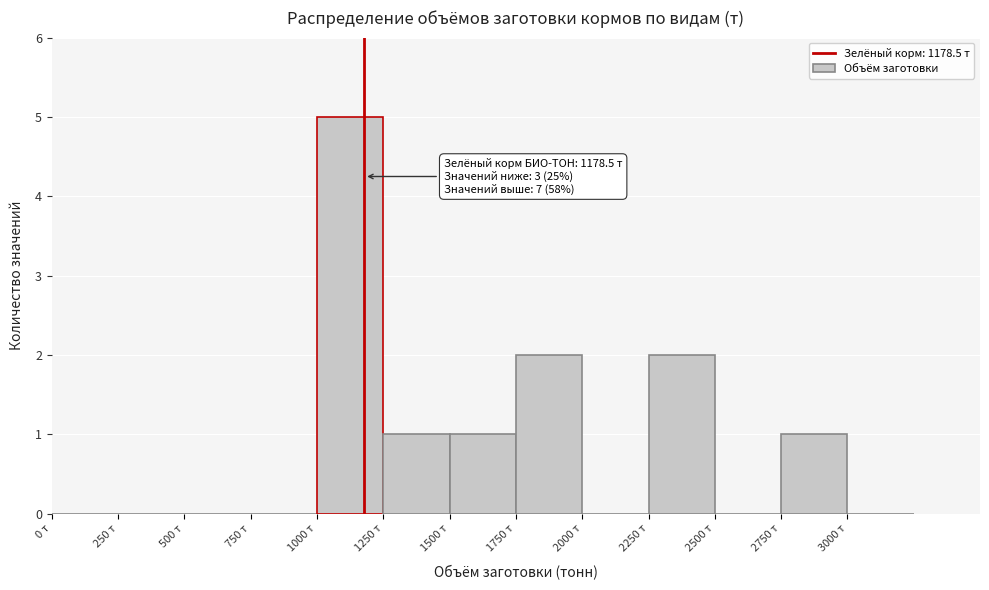

Which range on the x-axis has the tallest bar?

1000 to 1250